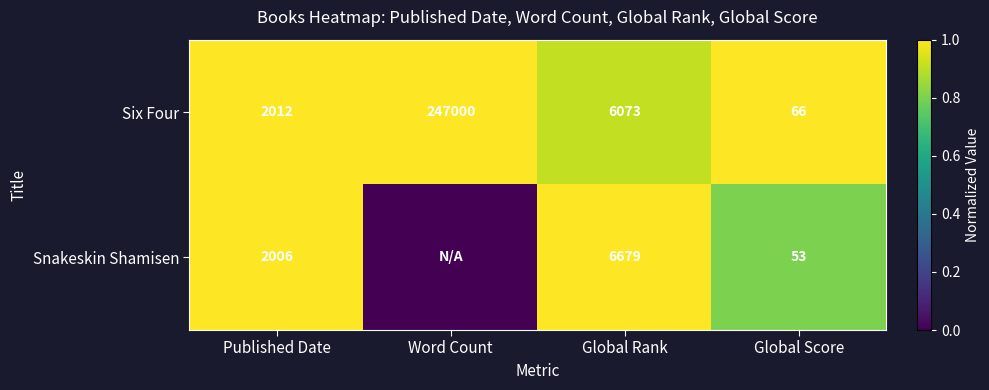

Is it true that Six Four equals 420068 at Word Count?

False